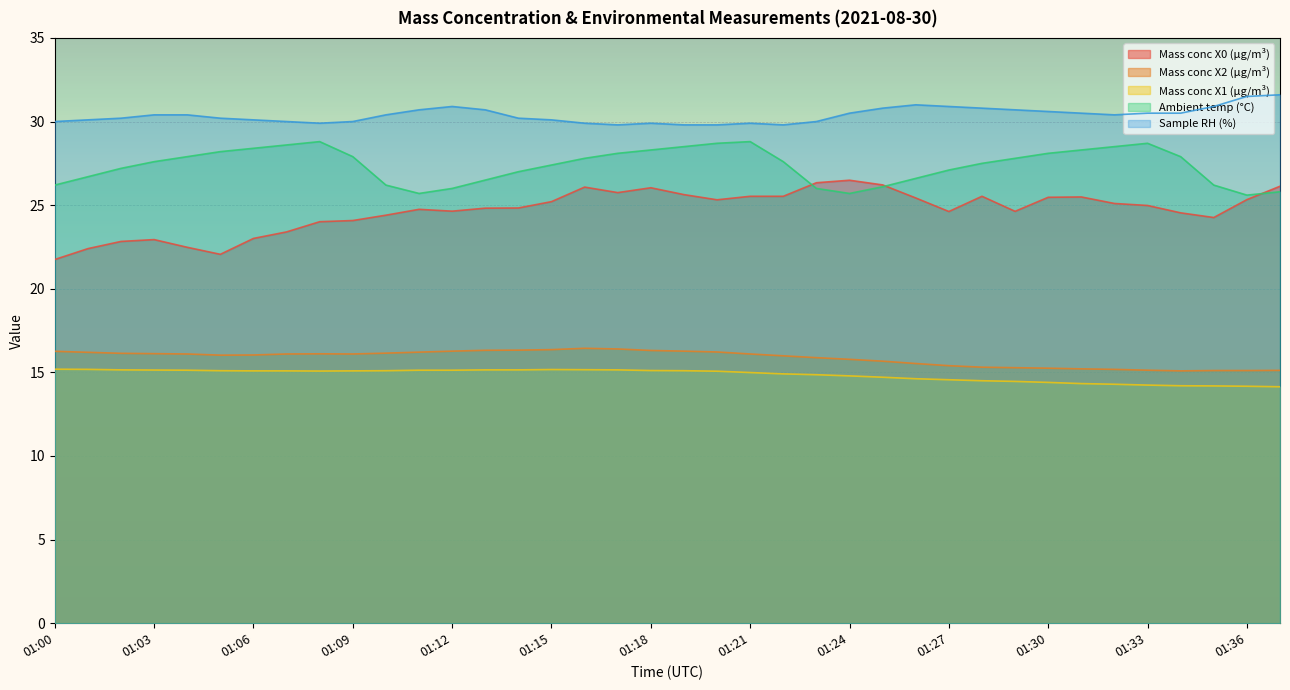

Rank the series by their maximum value, from highest to lowest.

Sample RH (%), Ambient temp (°C), Mass conc X0 (μg/m³), Mass conc X2 (μg/m³), Mass conc X1 (μg/m³)